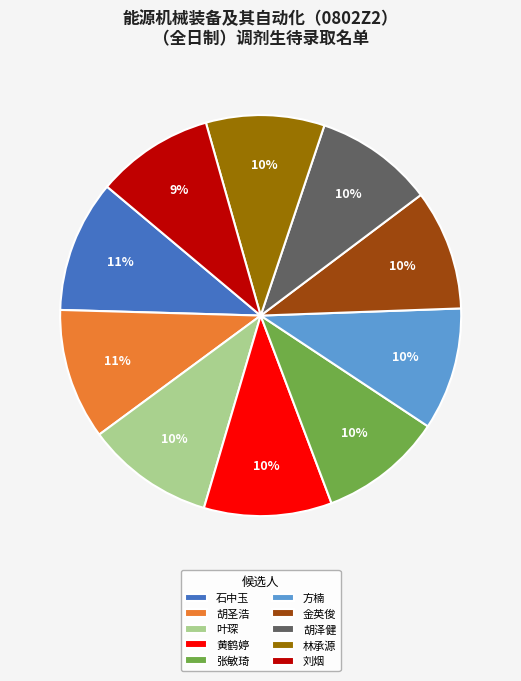

Is there a majority slice in this chart?

No